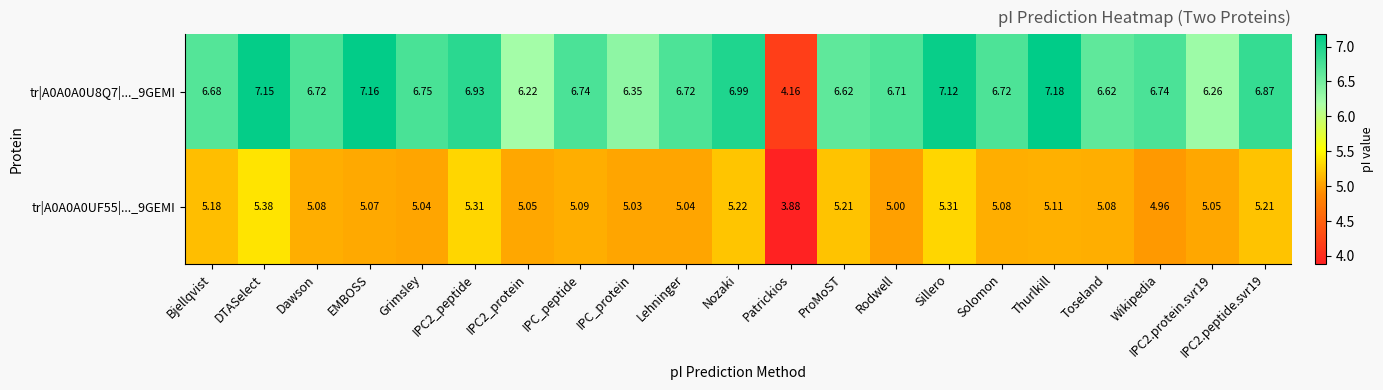

List the series in order of their overall mean, highest first.

tr|A0A0A0U8Q7|..._9GEMI, tr|A0A0A0UF55|..._9GEMI